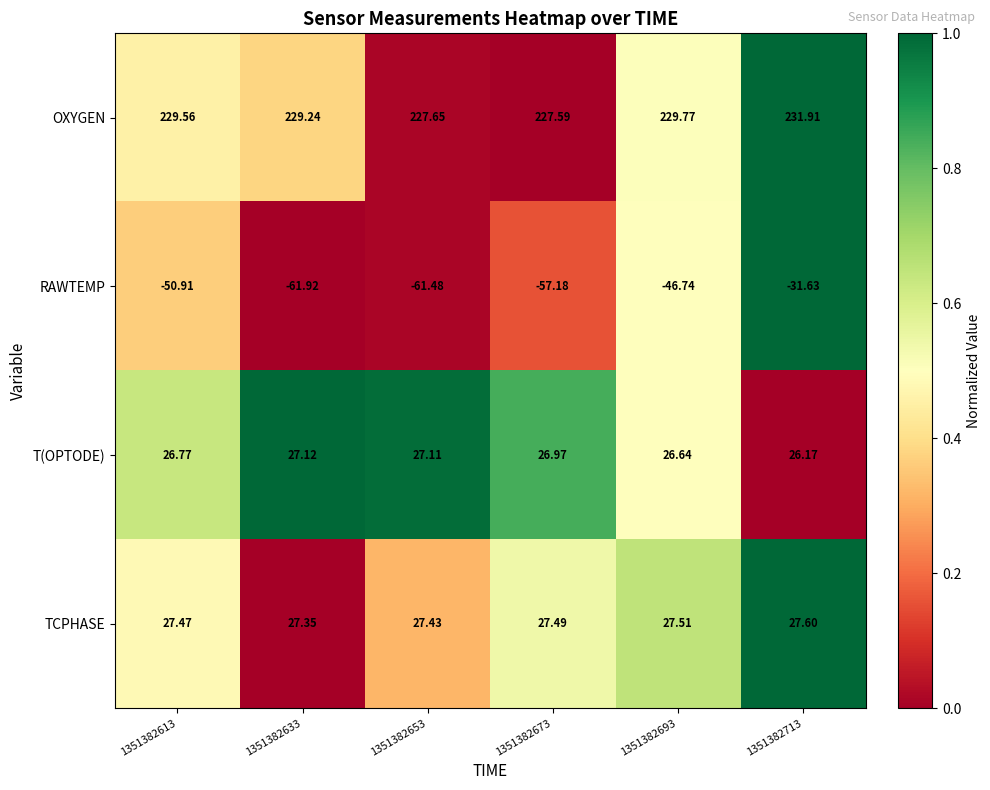

At 1351382713, list the series in order from largest to smallest.

OXYGEN, TCPHASE, T(OPTODE), RAWTEMP